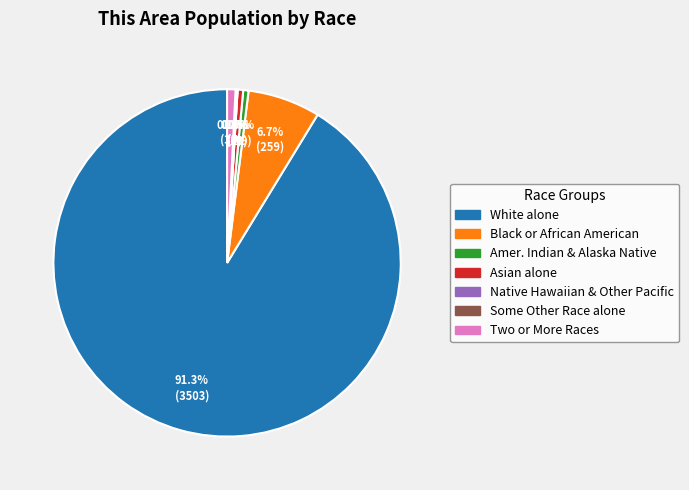

True or false: Asian alone accounts for 1% of the total.

True